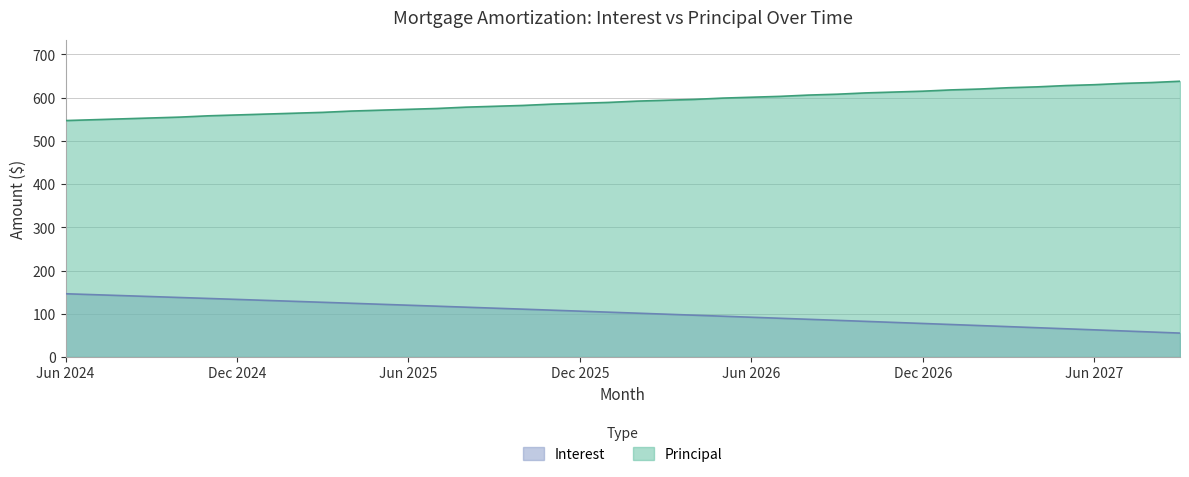

What is the label of the 33rd point from the right?

Jan 2025